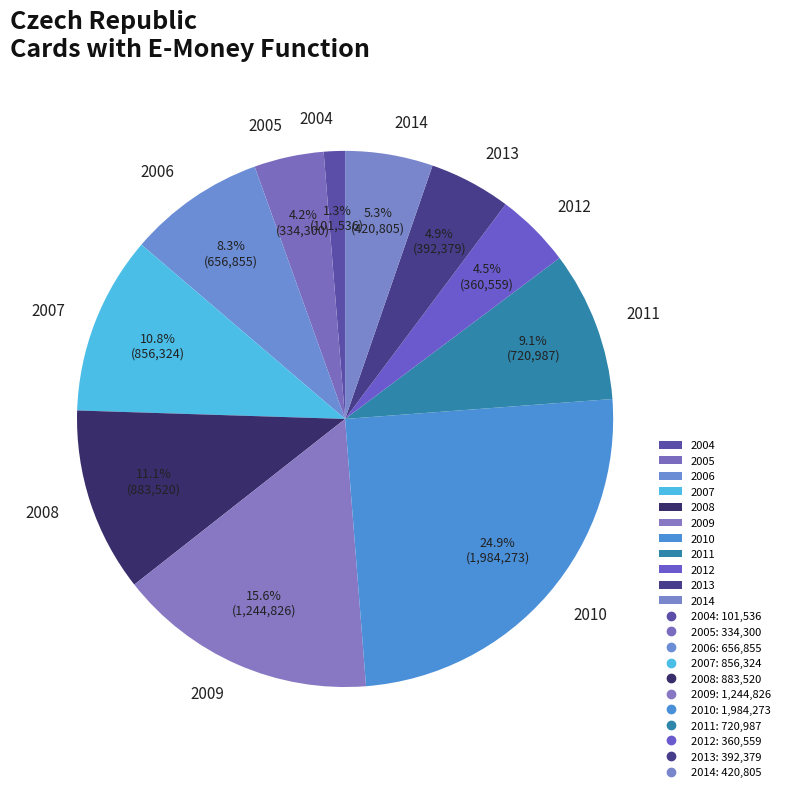

Count the number of slices in the pie.

11